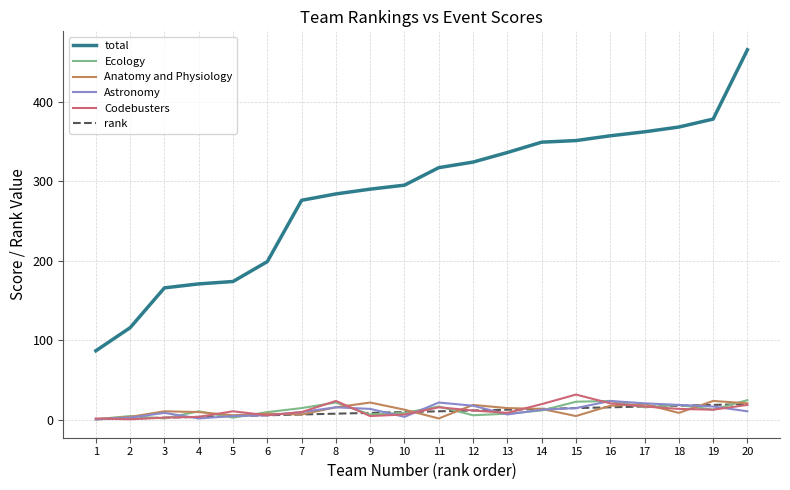

True or false: Ecology and total intersect in this chart.

False